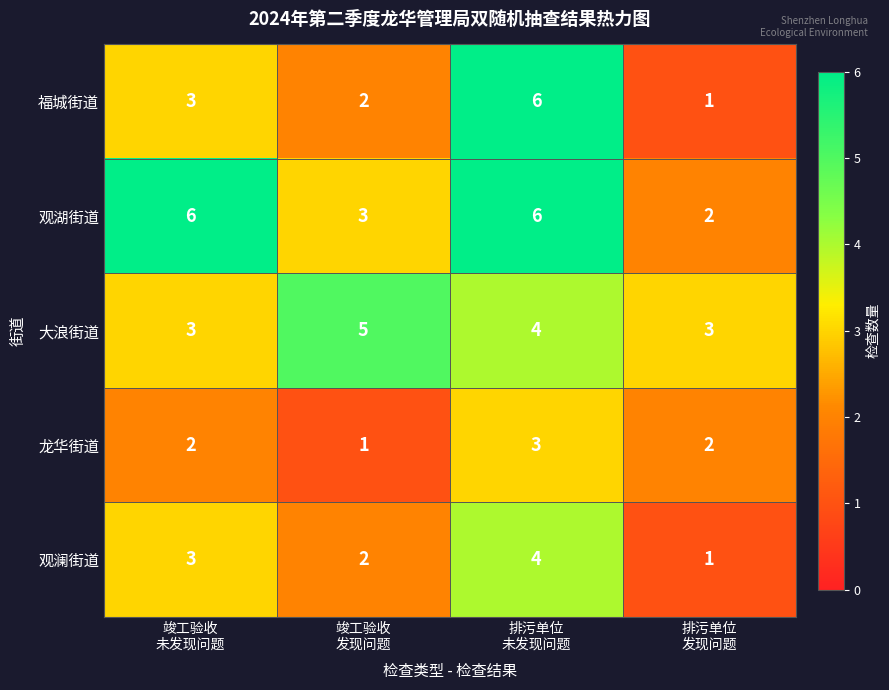

What is the maximum value for 大浪街道?

5